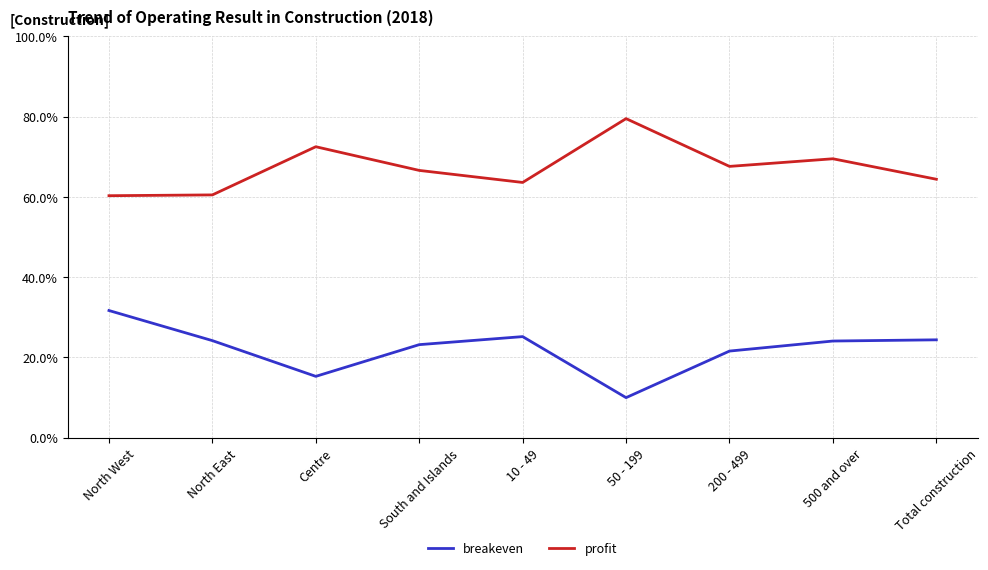

Which series has the largest range (max minus min)?

breakeven